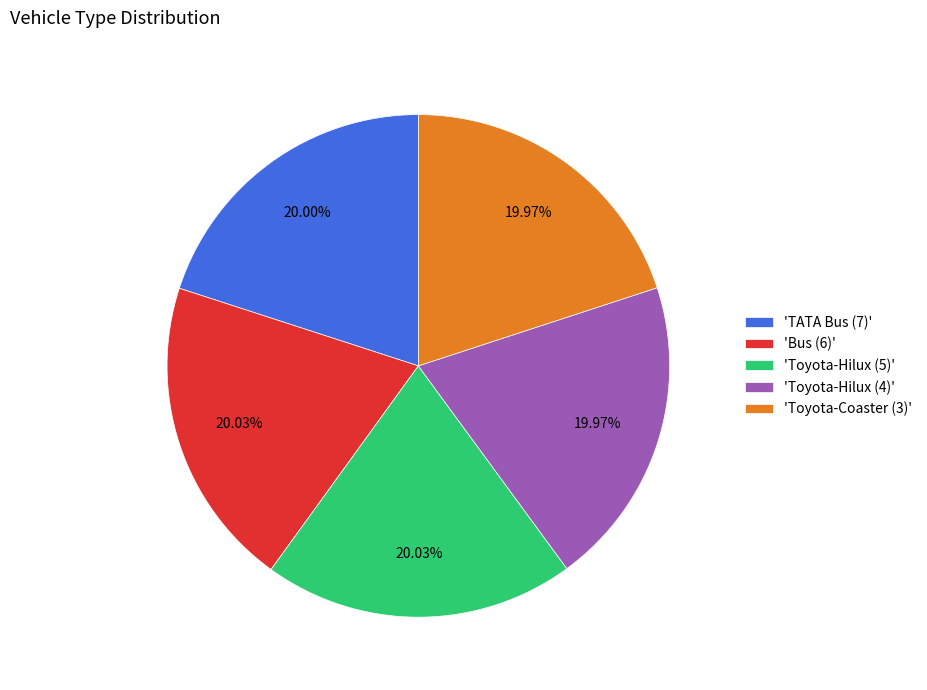

Approximately how many times larger is the value at 'Toyota-Hilux (4)' compared to 'Toyota-Hilux (5)'?

1.0